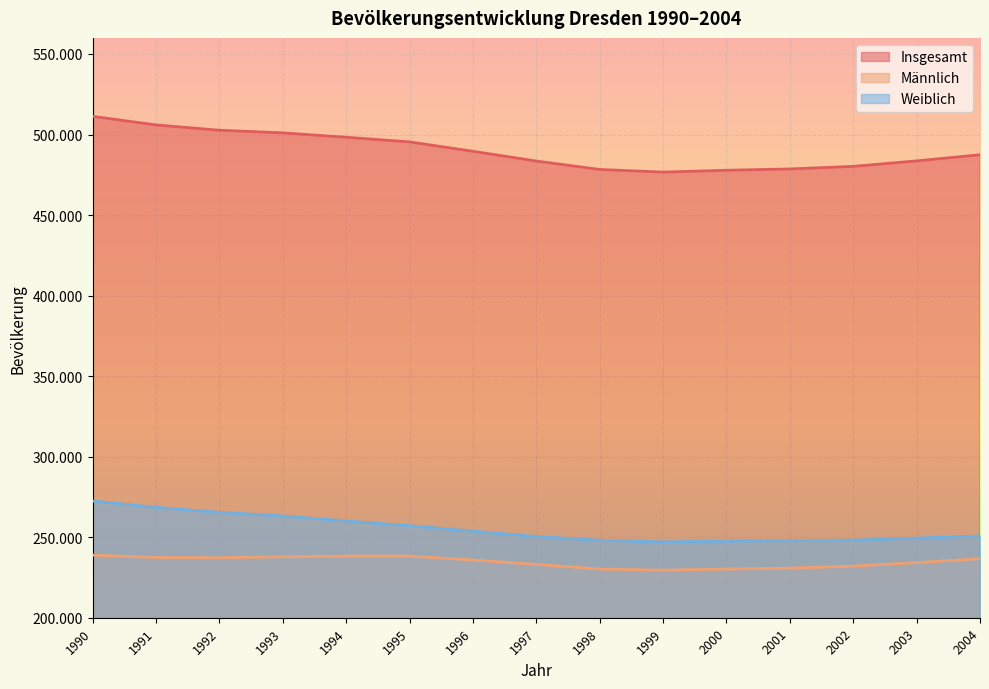

List the labels in order of Insgesamt value, largest first.

1990, 1991, 1992, 1993, 1994, 1995, 1996, 2004, 2003, 1997, 2002, 2001, 1998, 2000, 1999